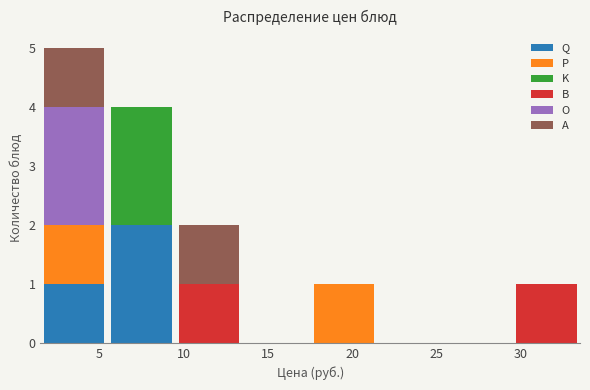

What is the total height of the stacked bar covering 29.5 to 33.5 on the x-axis? The values are not printed on the chart, so give them approximately, as read against the axis.

1